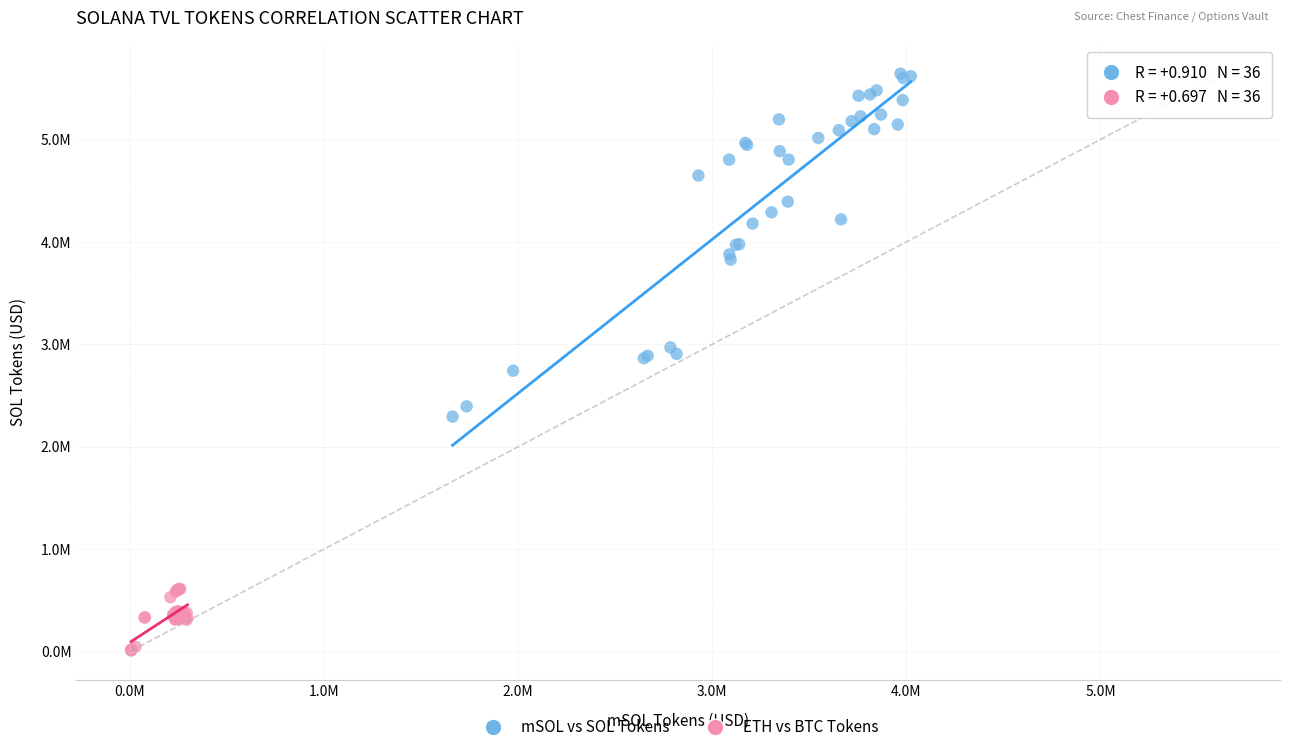

What are all the series names shown in the legend?

mSOL vs SOL Tokens, ETH vs BTC Tokens